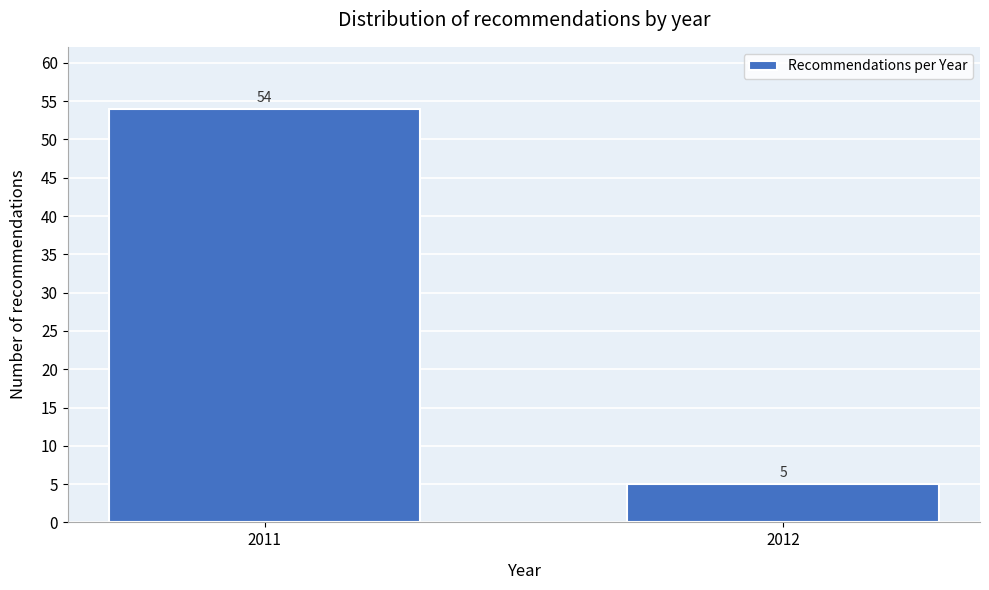

Reading right to left, extract all data points from this chart.

5	54